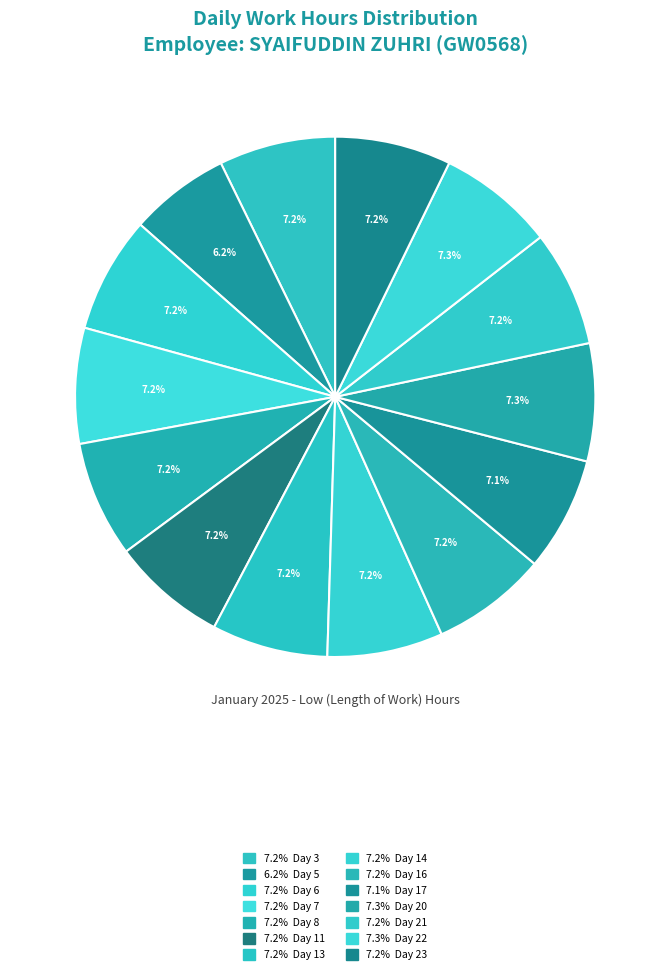

To the nearest percent, what is the difference between the largest and smallest slice percentages?

1%